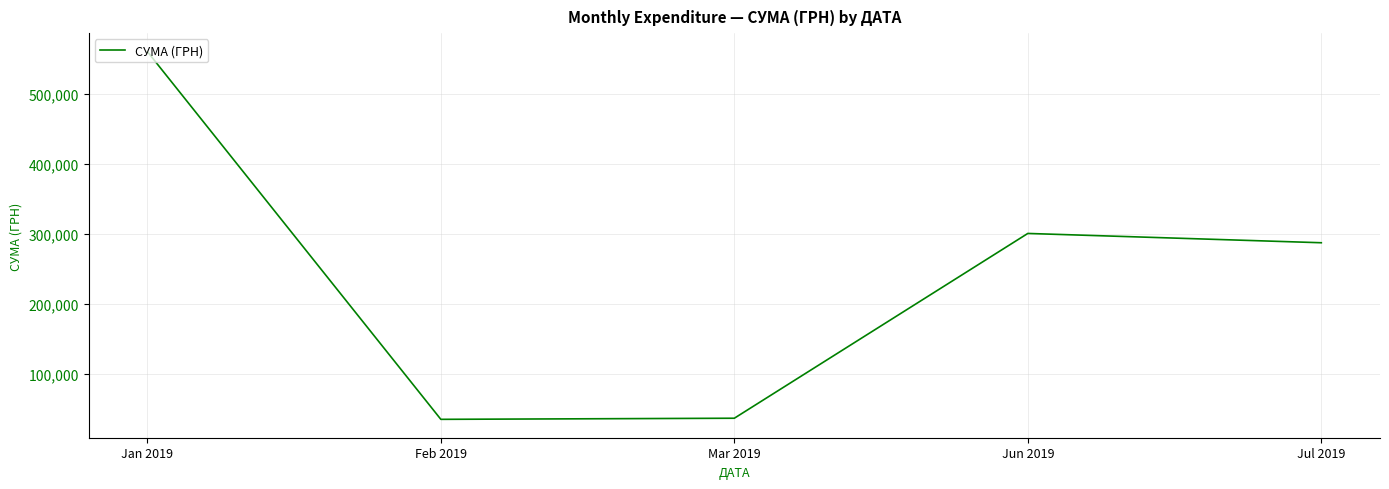

The value at Mar 2019 is 36109.2. True or false?

True